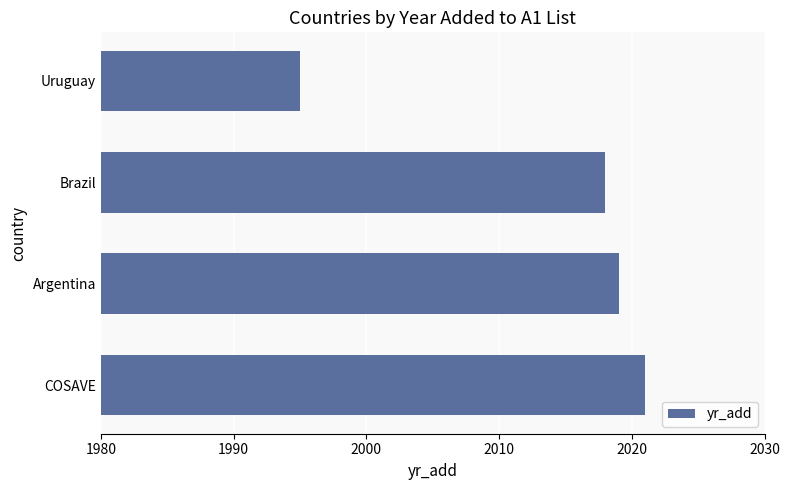

What is the smallest value displayed?

1995